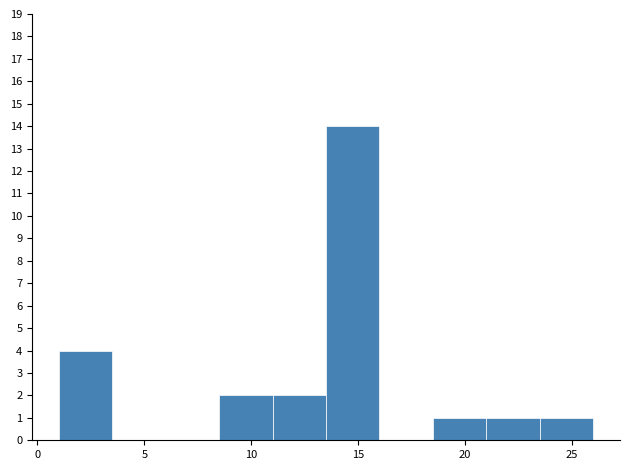

What is the height of the bar covering 11.0 to 13.5 on the x-axis? The values are not printed on the chart, so give them approximately, as read against the axis.

2